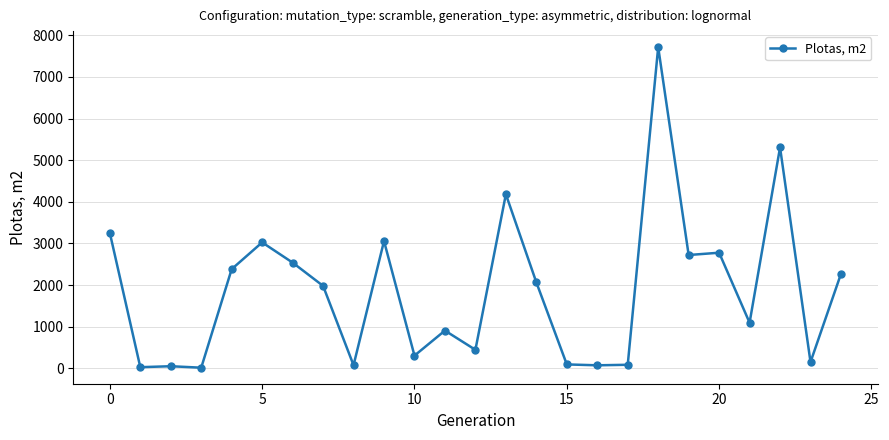

What is the difference between the maximum and minimum values?

7694.4